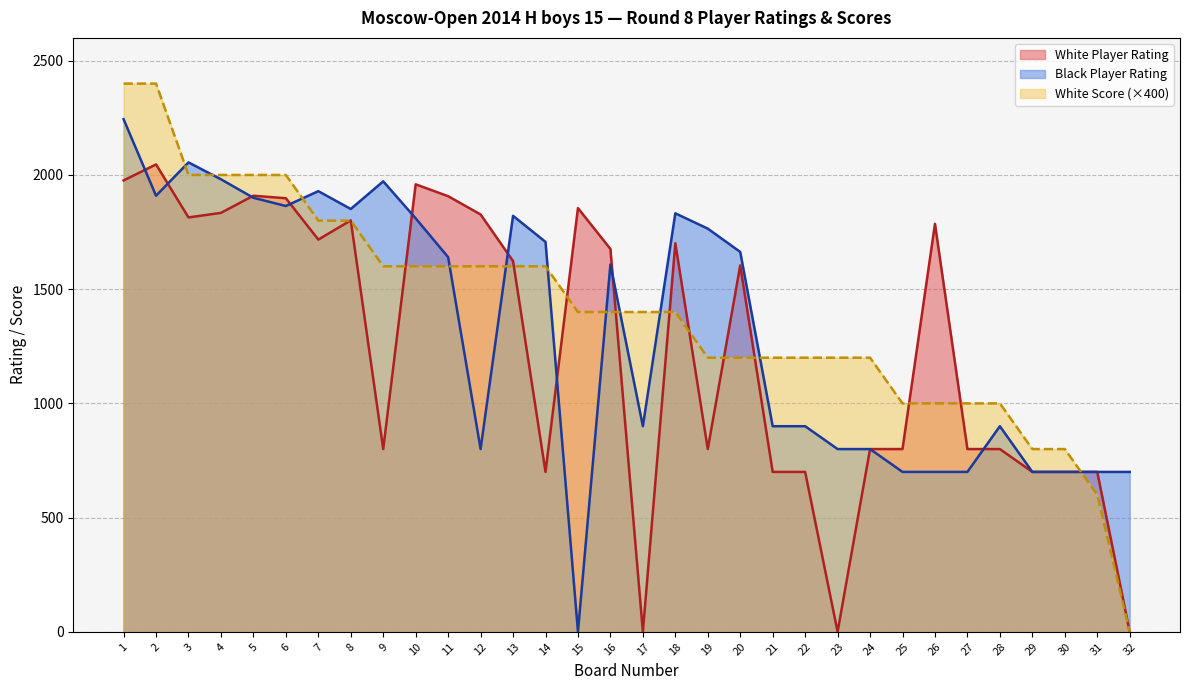

In White Player Rating, how many points are lower than both neighbors (excluding endpoints)?

7